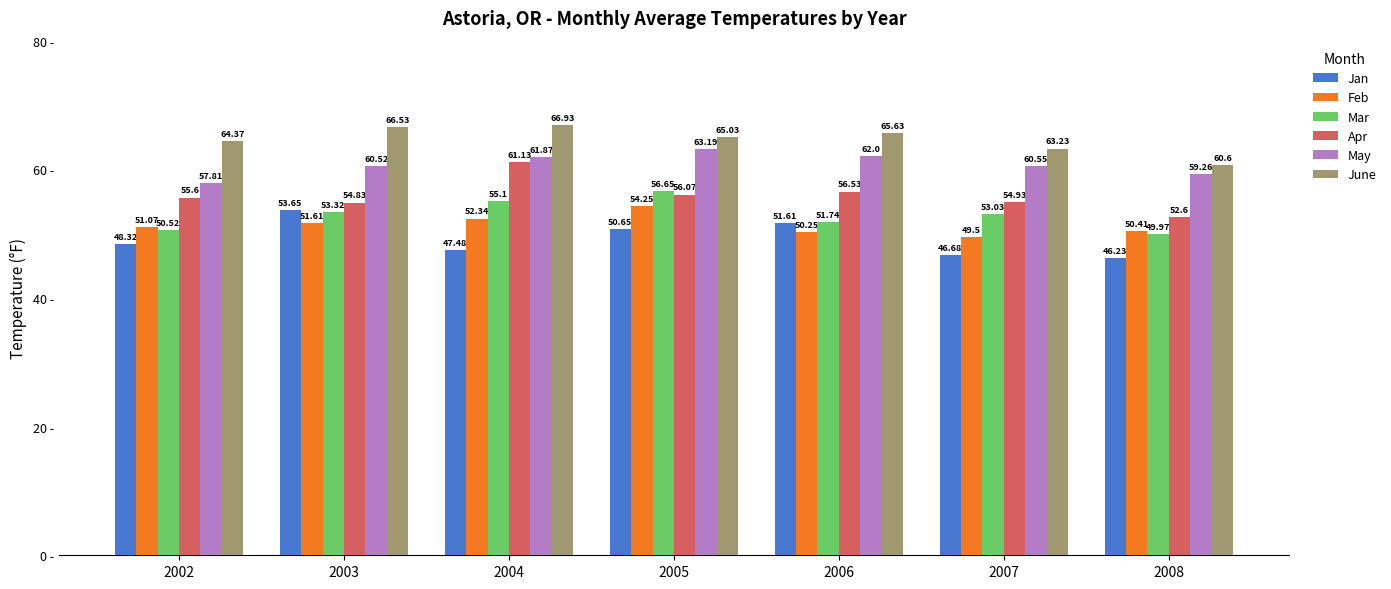

At which label does Feb first exceed 51?

2002